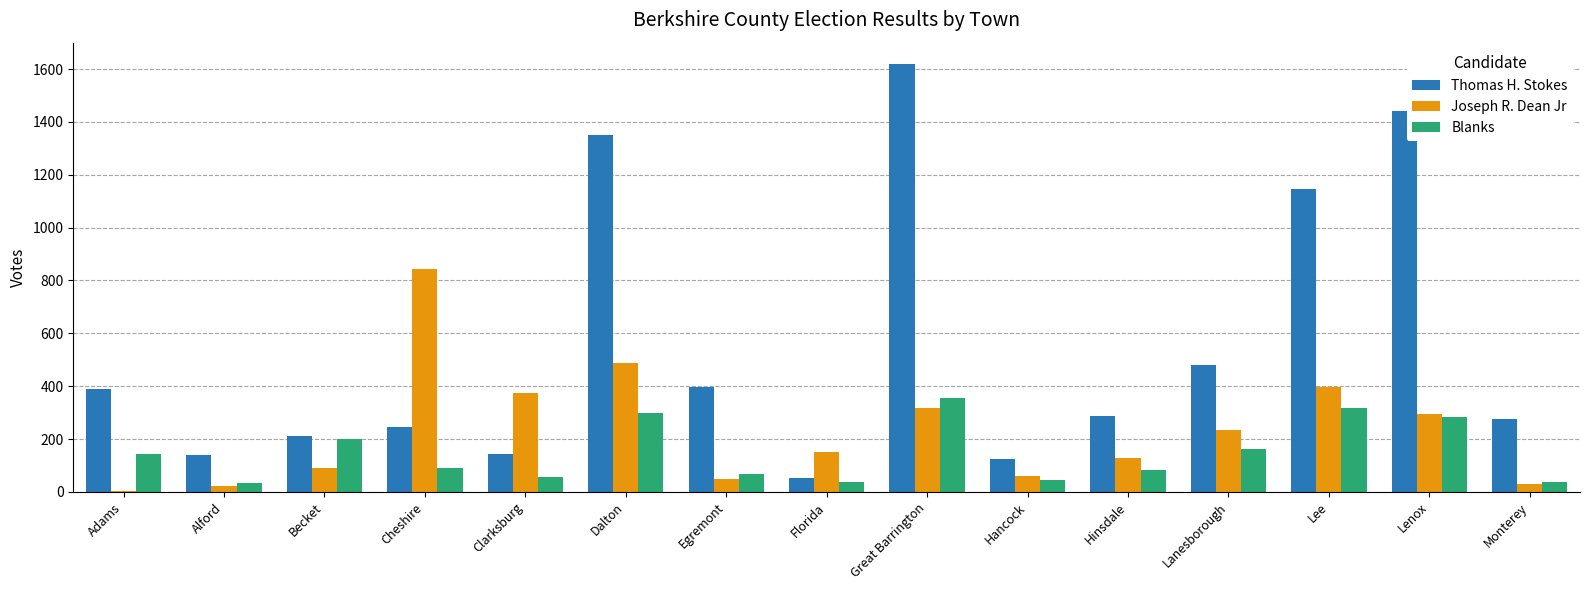

Where does the Joseph R. Dean Jr series first go above 152?

Cheshire